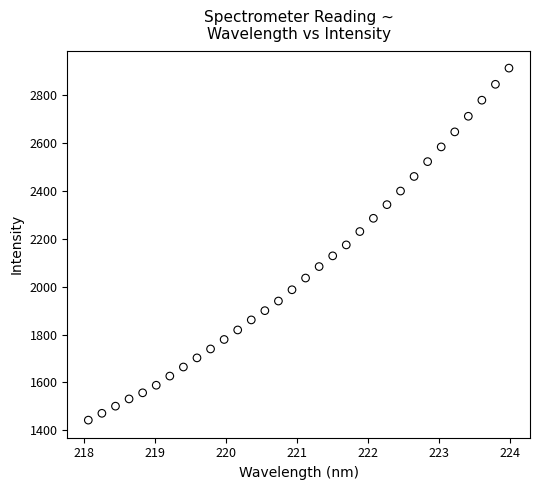

What is the range of Y values (max minus min)?

1469.7